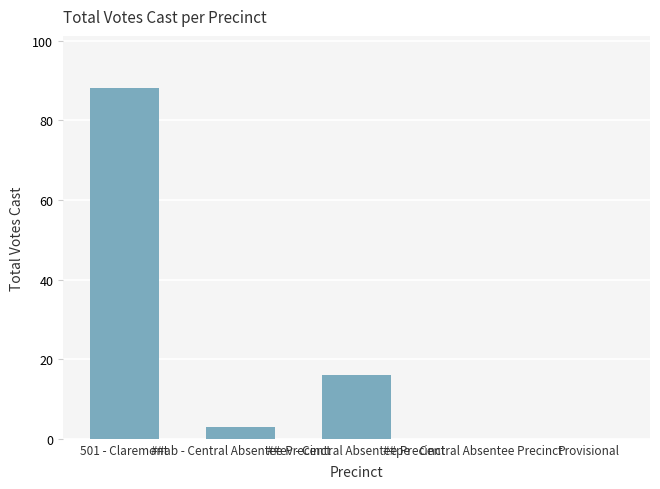

What is the maximum value shown in the chart?

88